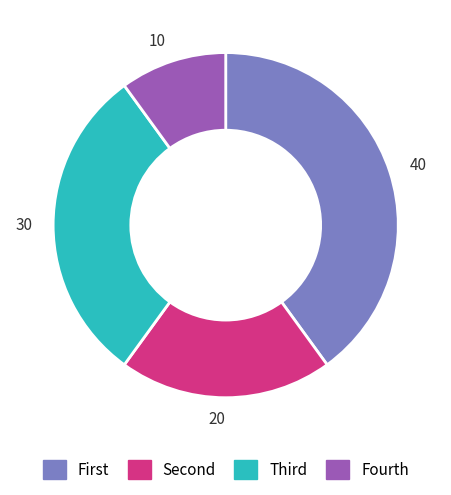

What is the largest slice in the pie chart?

40